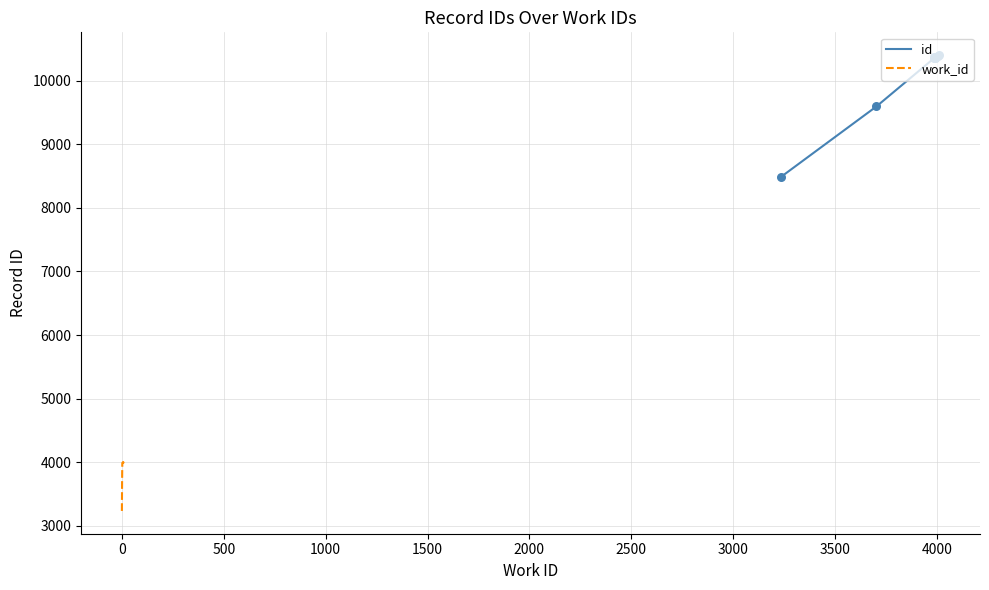

Which series contains the lowest Y value?

work_id